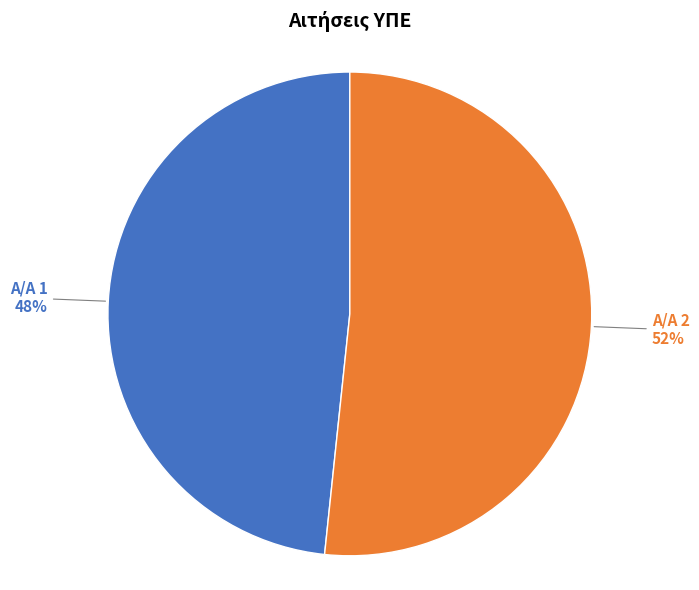

Does any single category account for the majority?

Yes